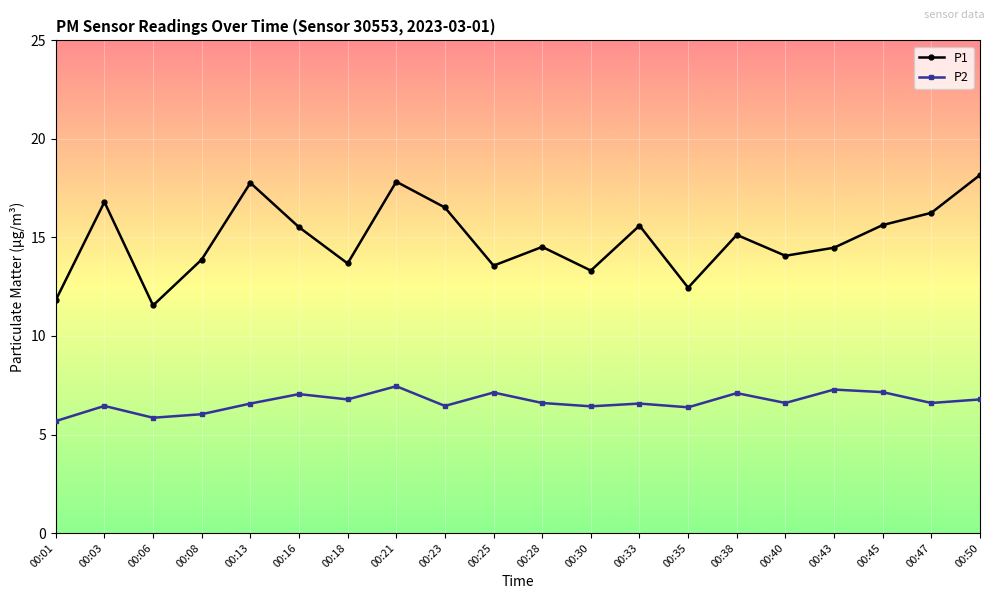

At which category does P2 reach its first local peak?

00:03